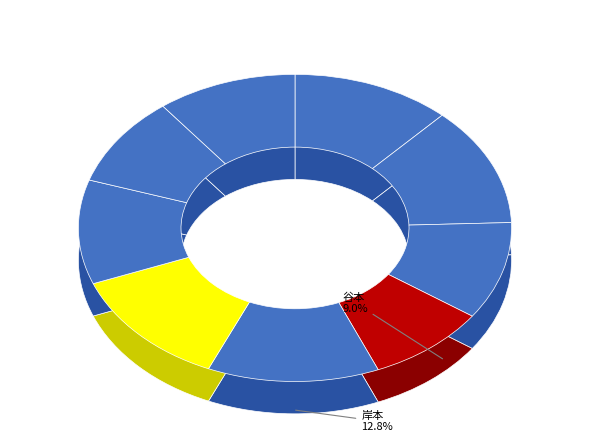

Approximately how many times larger is the value at 谷本 compared to 浅倉?

0.7